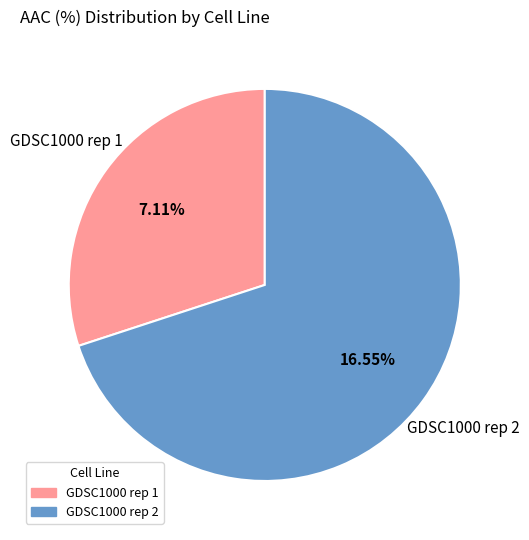

To the nearest percent, what is the combined percentage of GDSC1000 rep 2 and GDSC1000 rep 1?

100%